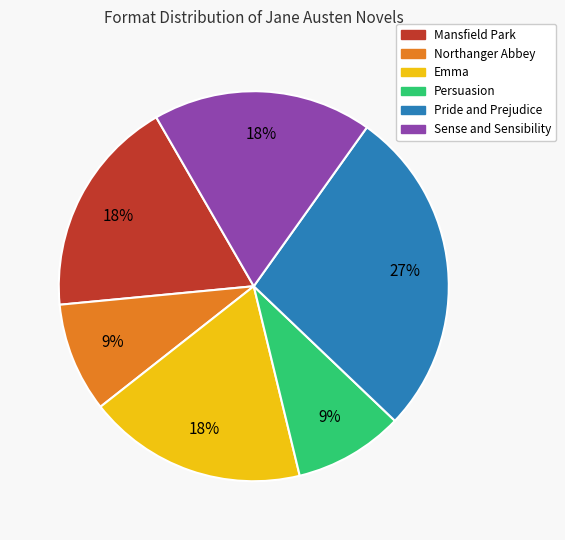

The Northanger Abbey slice represents 18% of the pie. True or false?

False